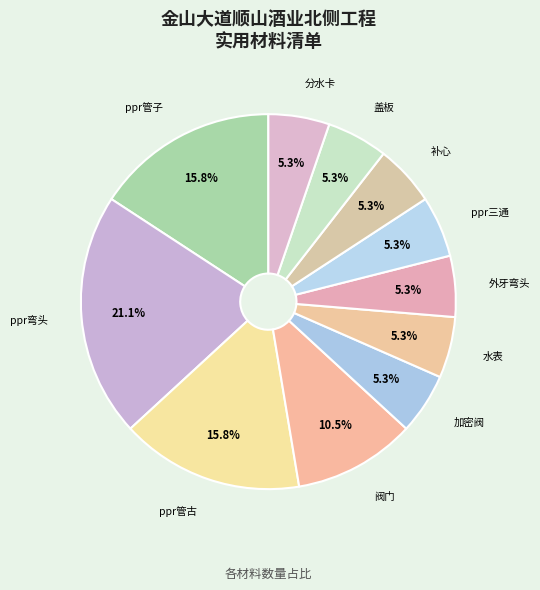

Which has a higher value, ppr管子 or ppr三通?

ppr管子